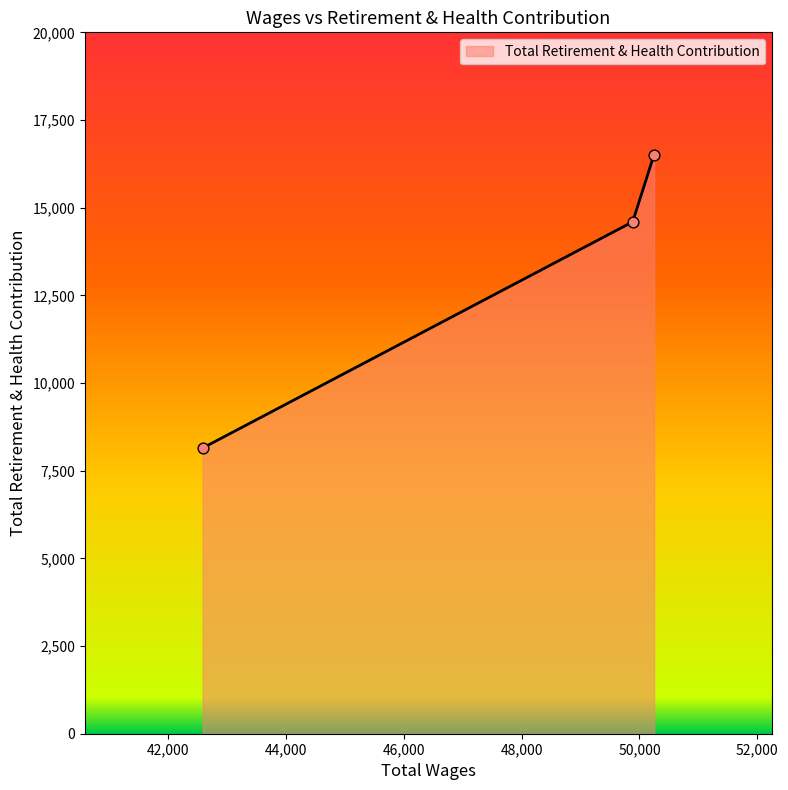

What is the maximum value shown in the chart?

16516